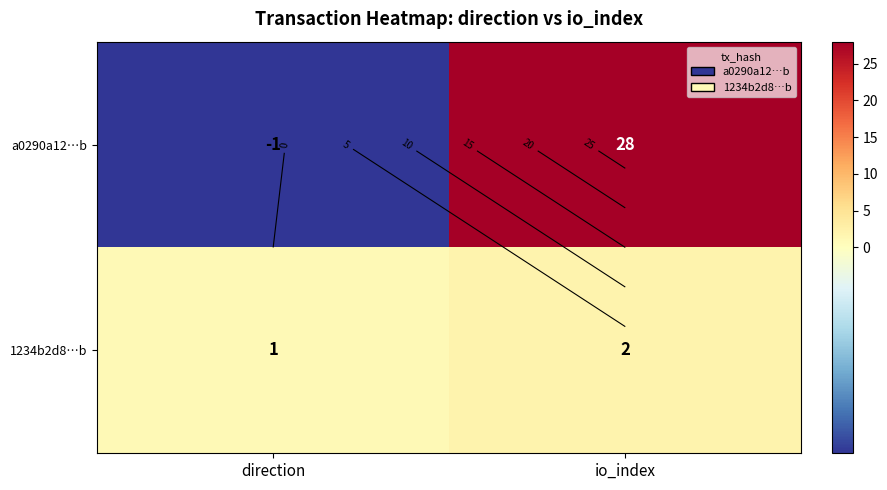

True or false: a0290a12…b has a value of -1 at direction.

True